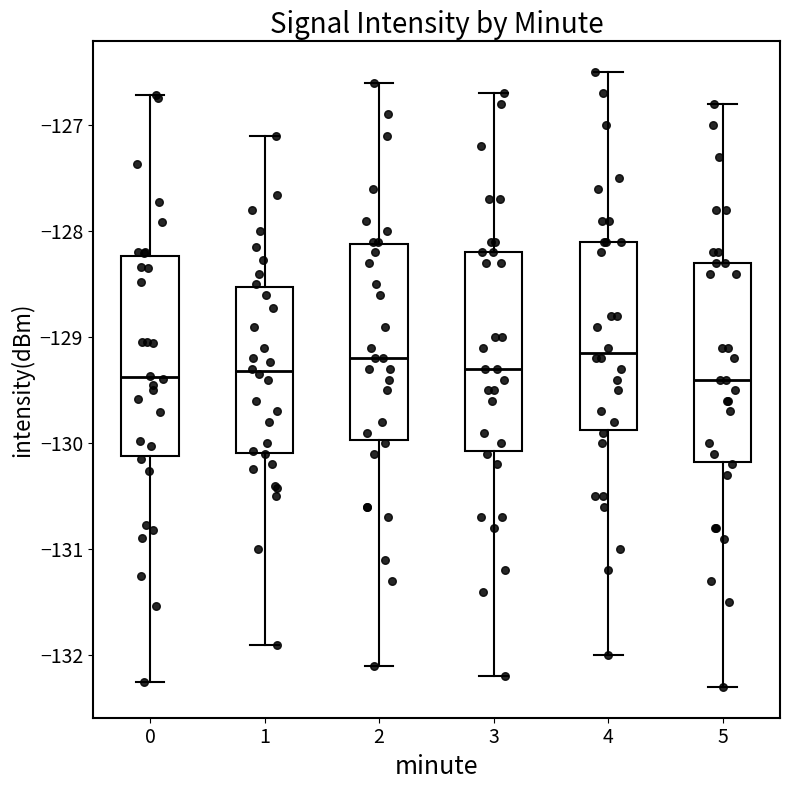

Reading left to right, read every box against the y-axis: the position of its median line, the range the box covers, and the ends of its whiskers. The values are not printed on the chart, so give them approximately, as read against the axis.

0: median -129.4, box -130.1 to -128.2, whiskers -132.2 to -126.7
1: median -129.3, box -130.1 to -128.5, whiskers -131.9 to -127.1
2: median -129.2, box -130.0 to -128.1, whiskers -132.1 to -126.6
3: median -129.3, box -130.1 to -128.2, whiskers -132.2 to -126.7
4: median -129.1, box -129.9 to -128.1, whiskers -132.0 to -126.5
5: median -129.4, box -130.2 to -128.3, whiskers -132.3 to -126.8